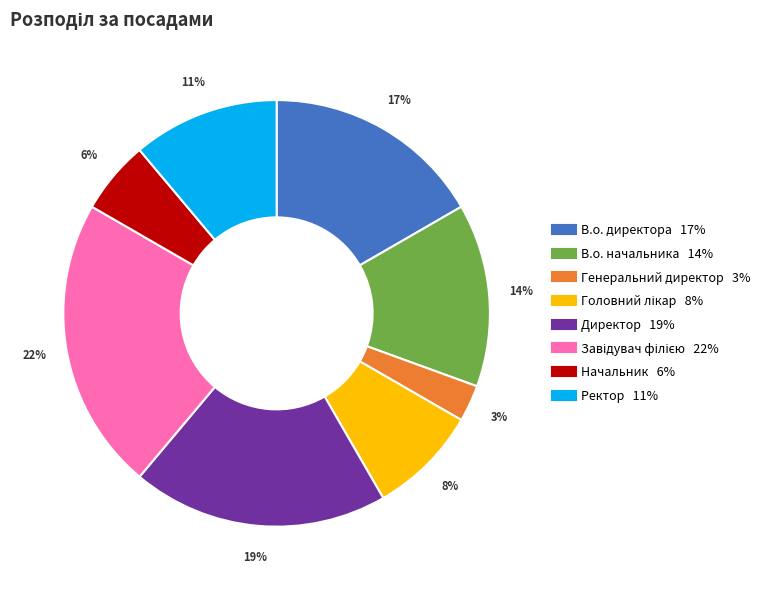

Which category has the smallest portion of the pie?

Генеральний директор